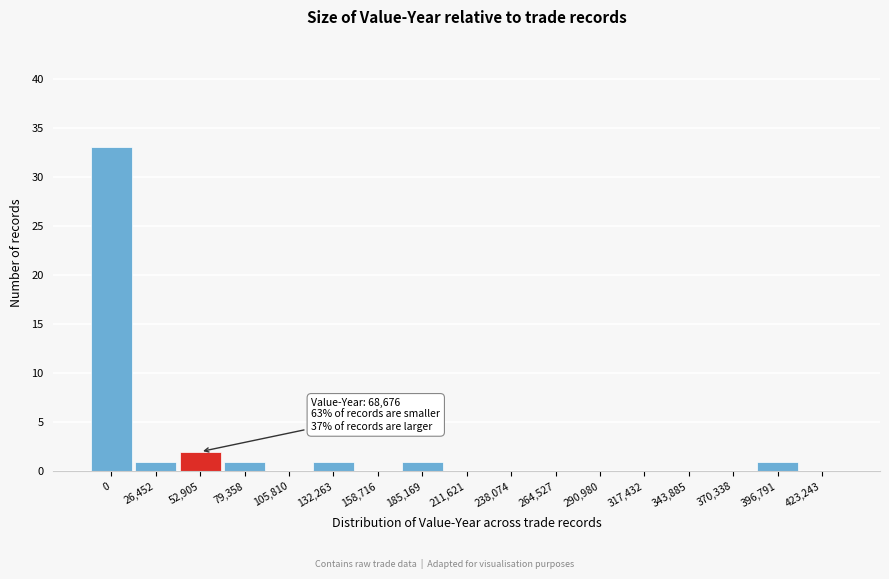

Reading left to right, transcribe all the data shown in this chart.

0=33	26,452=1	52,905=2	79,358=1	105,810=0	132,263=1	158,716=0	185,169=1	211,621=0	238,074=0	264,527=0	290,980=0	317,432=0	343,885=0	370,338=0	396,791=1	423,243=0